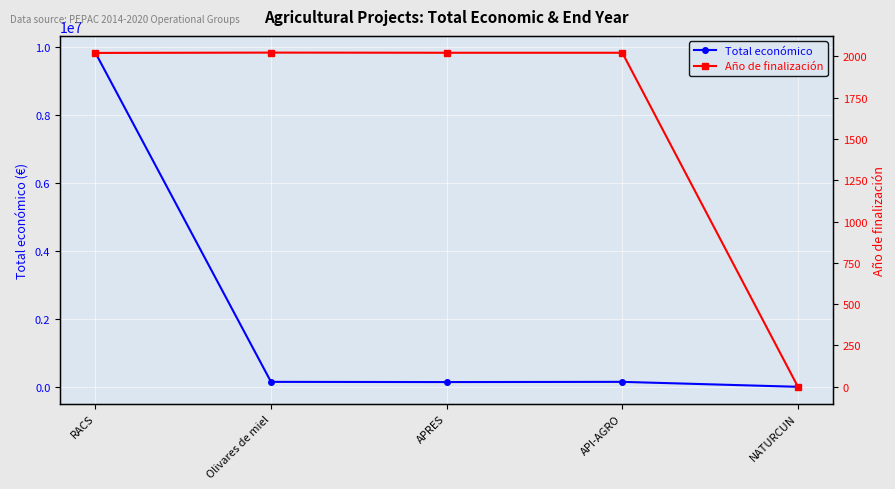

List the series in order of their overall mean, highest first.

Total económico, Año de finalización